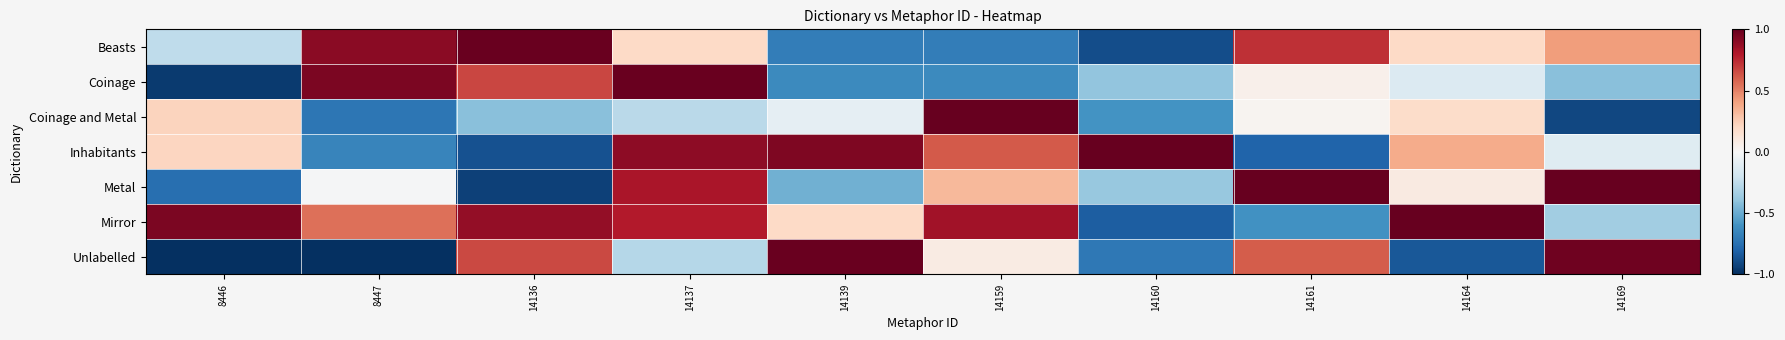

Between 14164 and 14169, which is larger?

14169